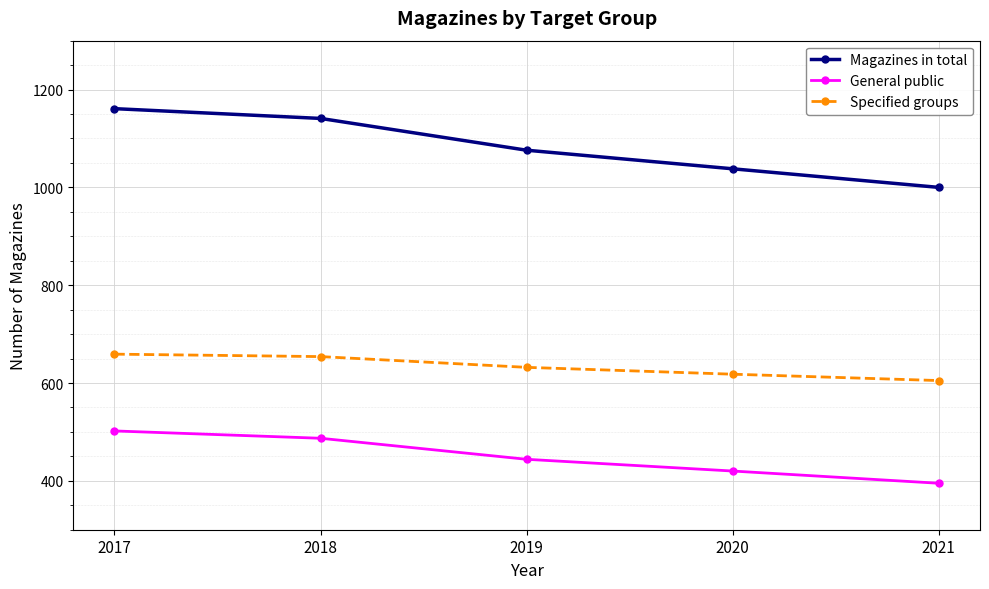

True or false: Specified groups and General public cross at least once.

False